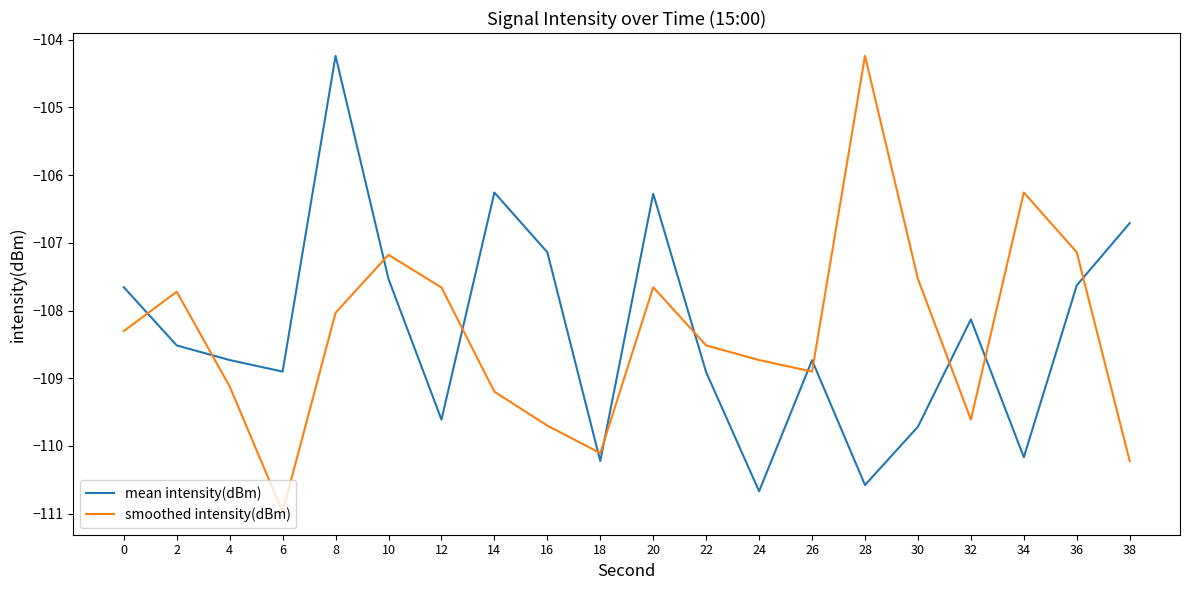

The smoothed intensity(dBm) series shows -108.7 at 24. True or false?

True